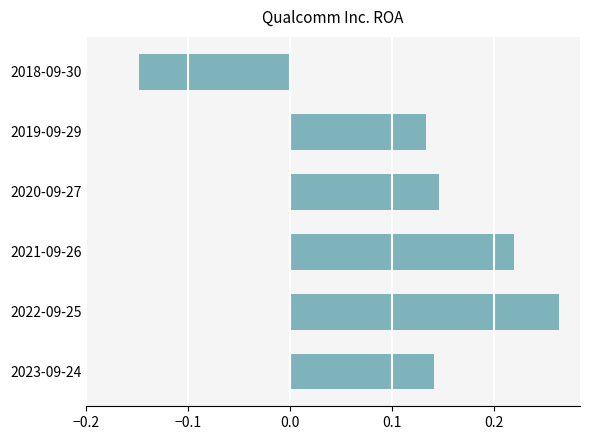

Which has a higher value, 2018-09-30 or 2020-09-27?

2020-09-27